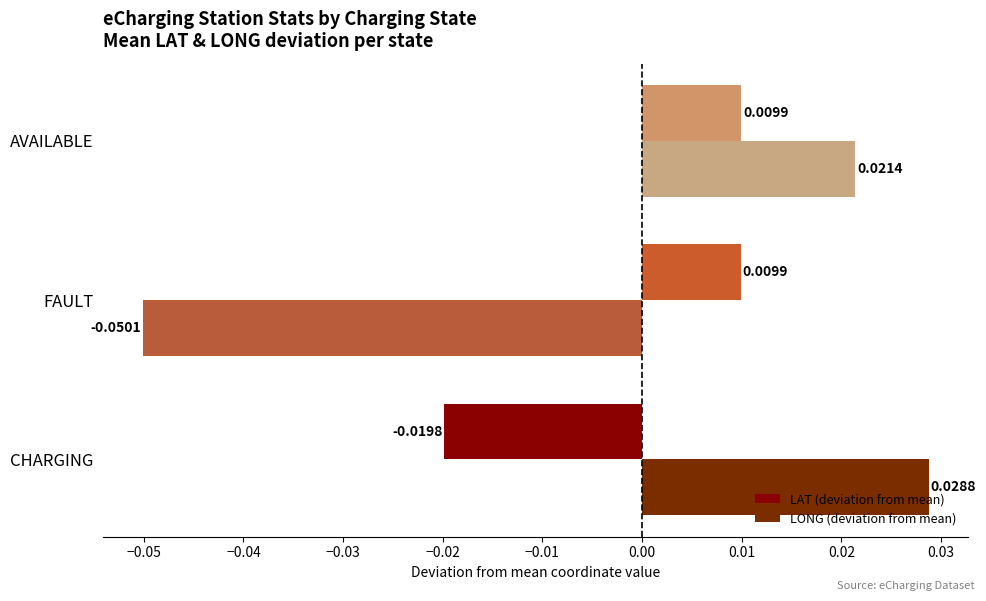

What are all the series names shown in the legend?

LAT (deviation from mean), LONG (deviation from mean)